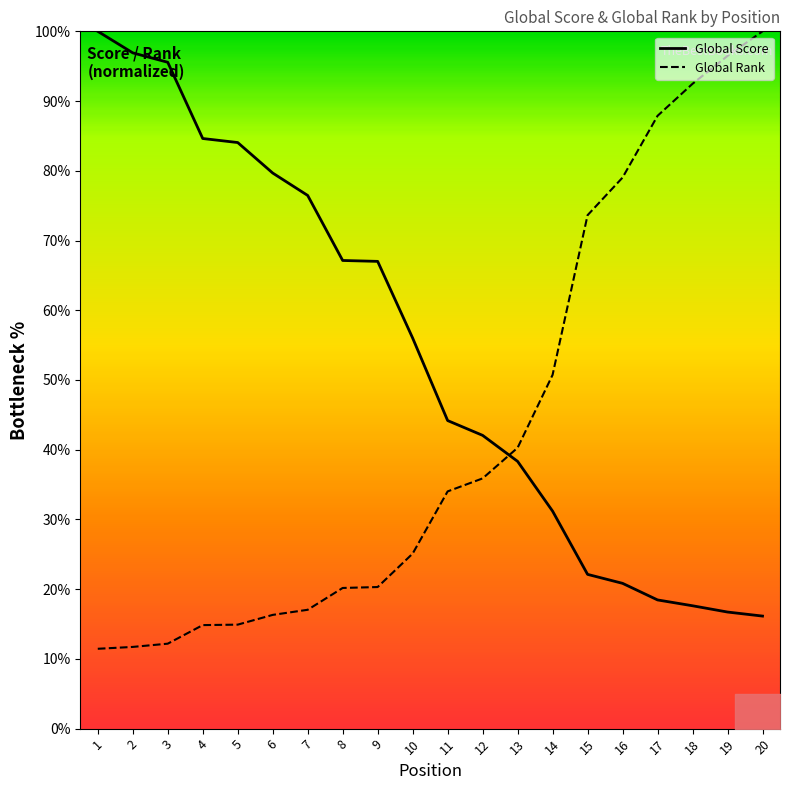

Which series has the largest range (max minus min)?

Global Rank